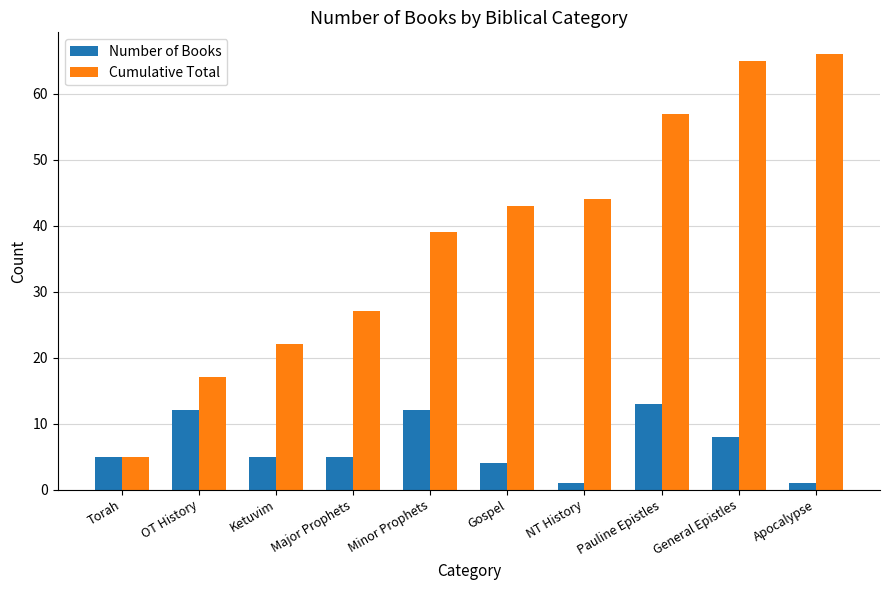

Between Ketuvim and Apocalypse, which series saw the biggest shift?

Cumulative Total